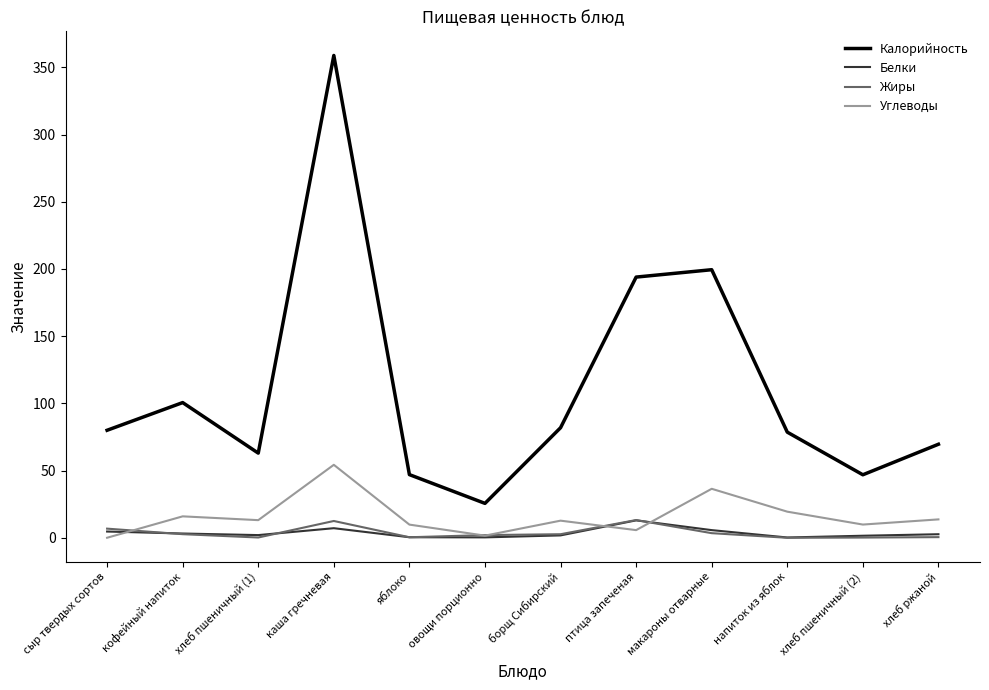

Is the value of Белки at каша гречневая greater than the value of Калорийность at хлеб пшеничный (1)?

No